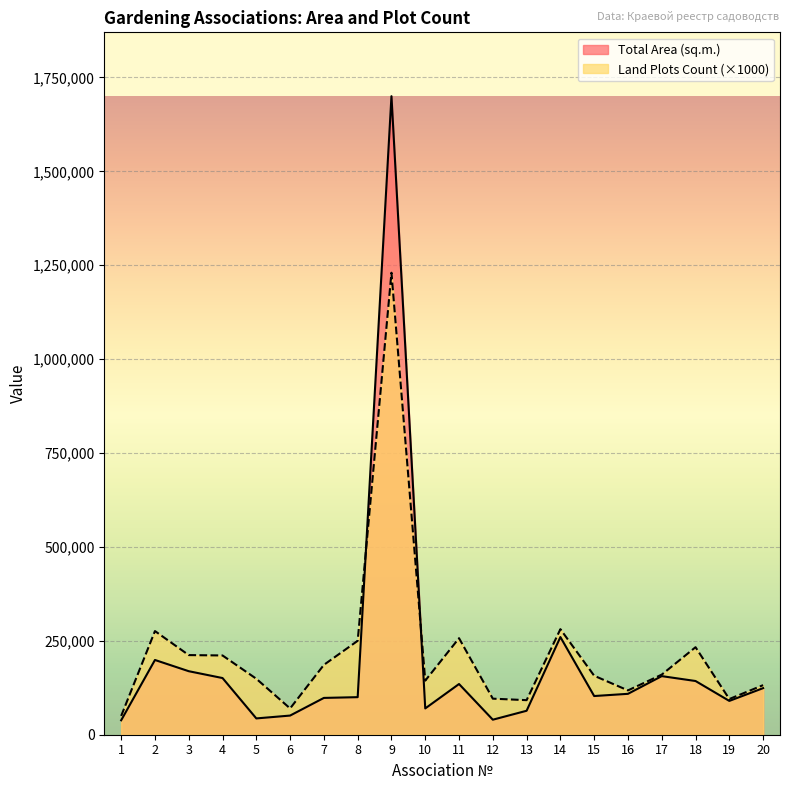

How many lines are shown in the chart?

2